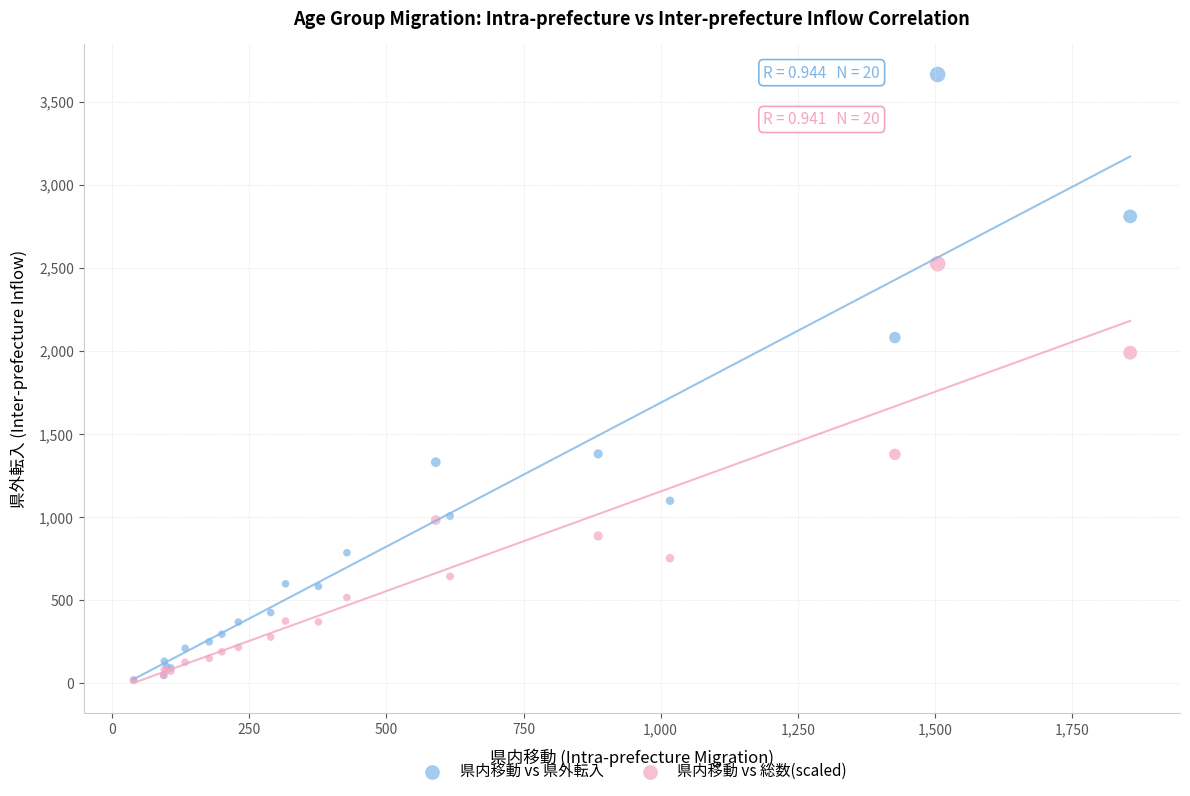

What are all the series names shown in the legend?

県内移動 vs 県外転入, 県内移動 vs 総数(scaled)